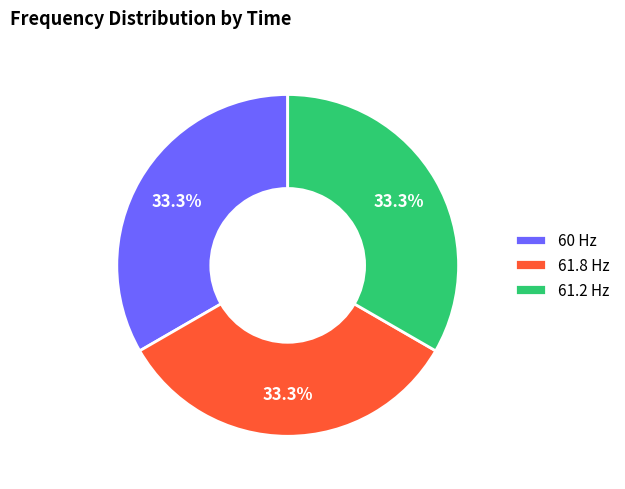

What is the total percentage of 60 Hz and 61.2 Hz?

66.7%